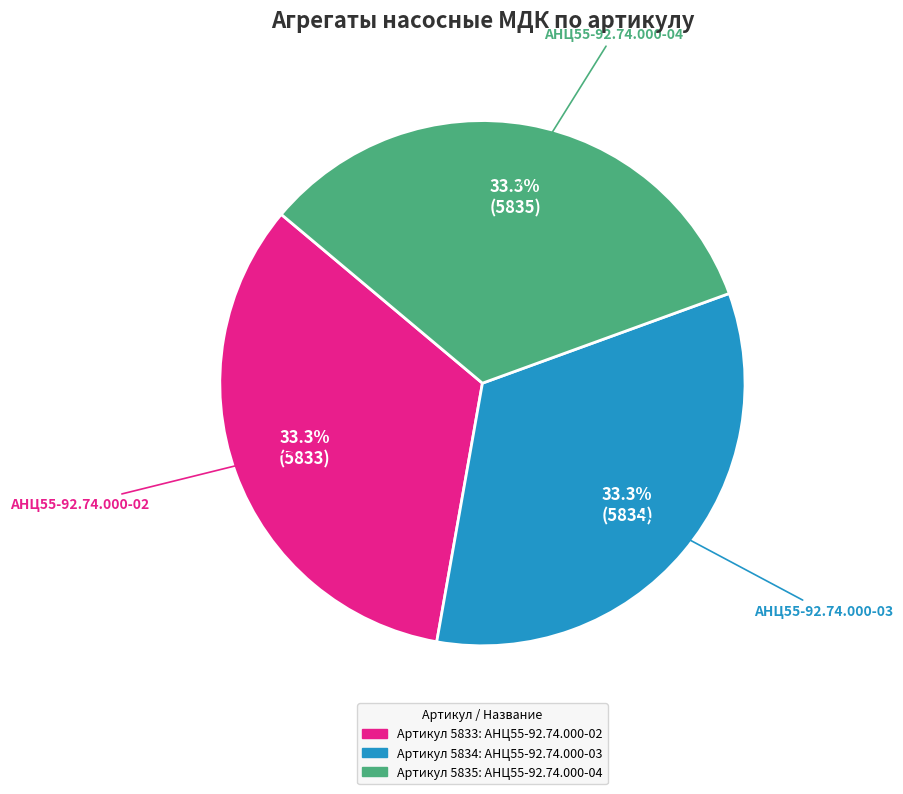

Does any single category account for the majority?

No